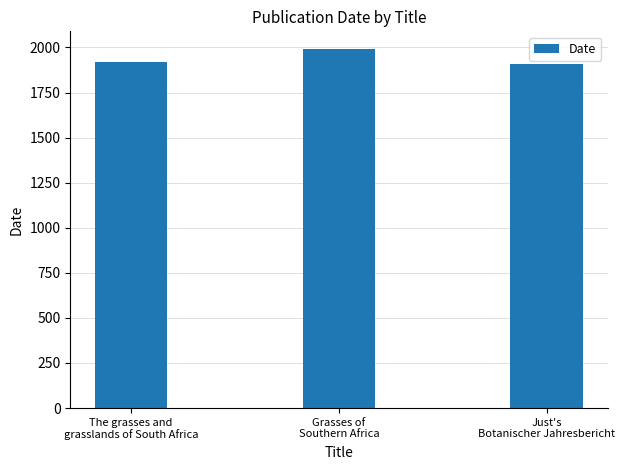

At which label is the value closest to 1949?

The grasses and
grasslands of South Africa